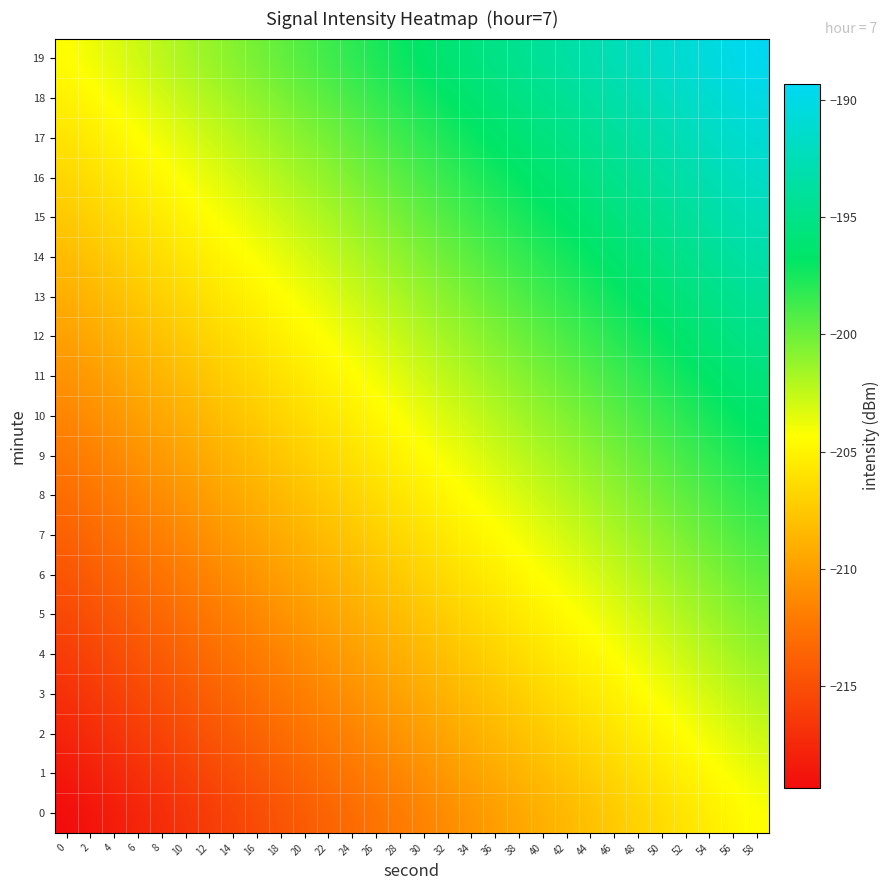

What is the difference between the highest and lowest values at 8?

15.0